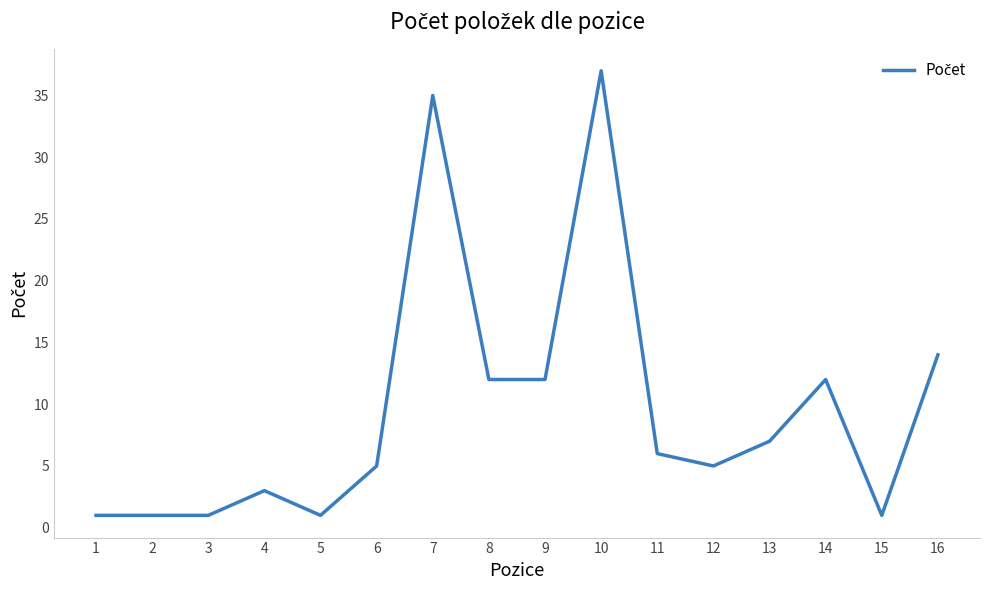

At which label is the value closest to 19?

16